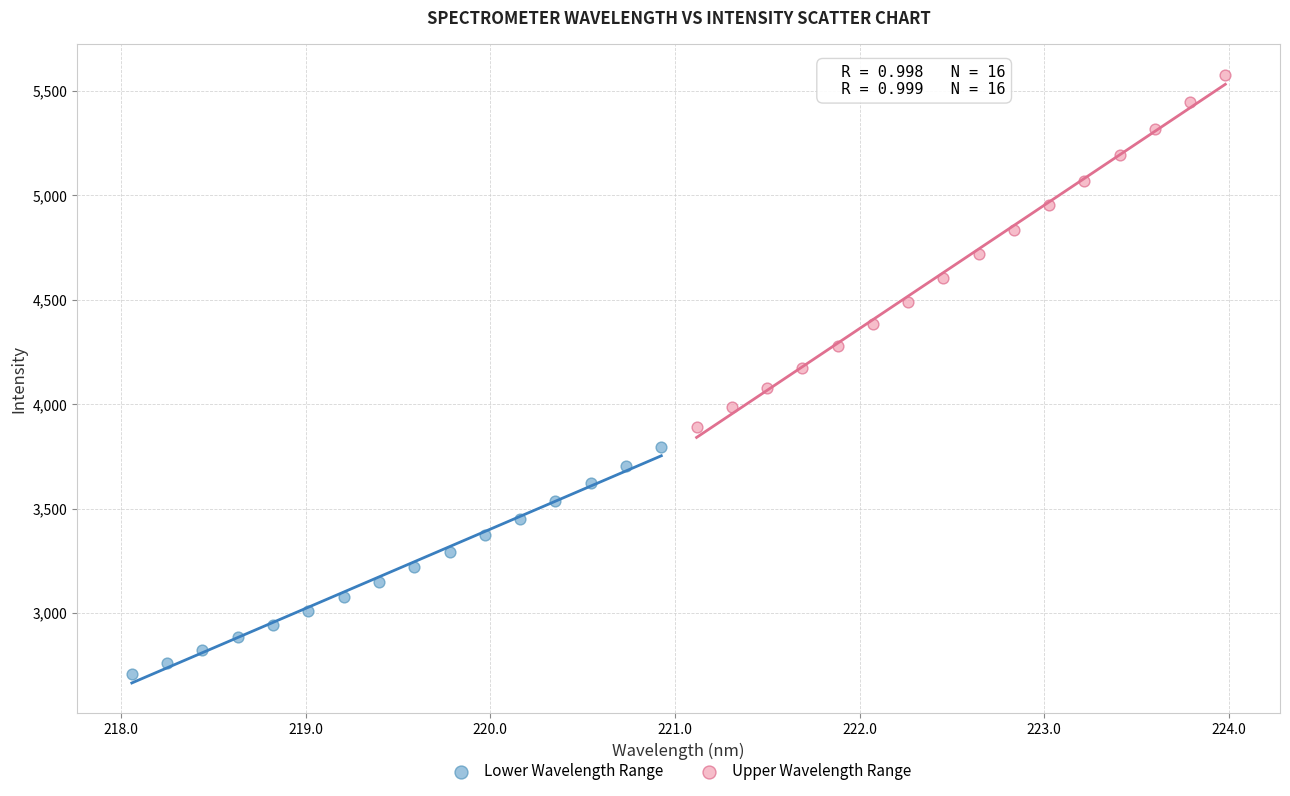

Which series has the largest Y range (max minus min)?

Upper Wavelength Range